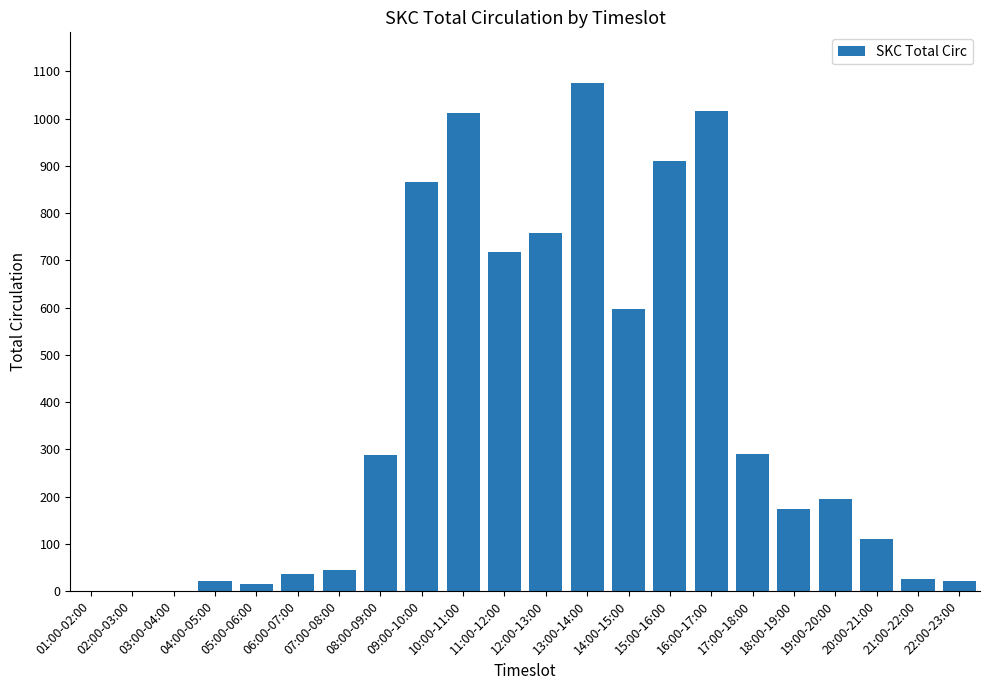

Are the bars horizontal?

No